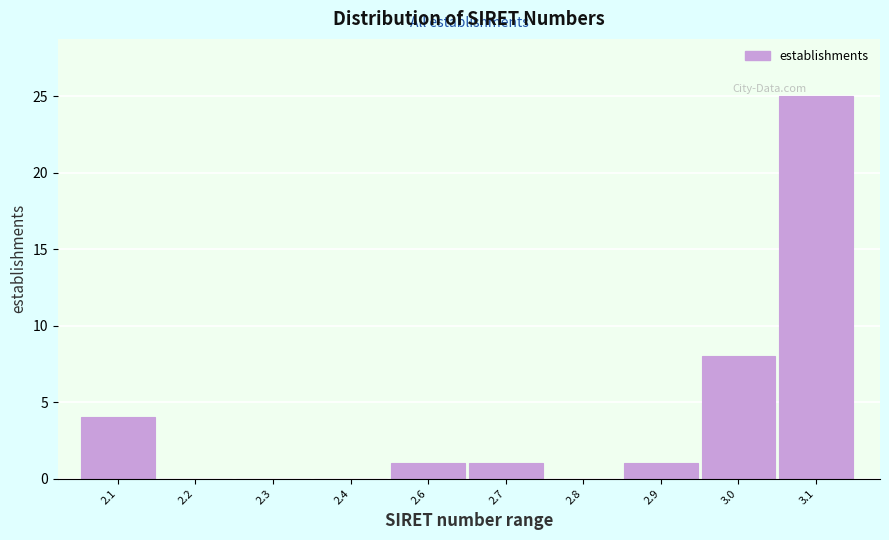

Reading left to right, list all the values displayed in this chart.

2.1=4	2.2=0	2.3=0	2.4=0	2.6=1	2.7=1	2.8=0	2.9=1	3.0=8	3.1=25